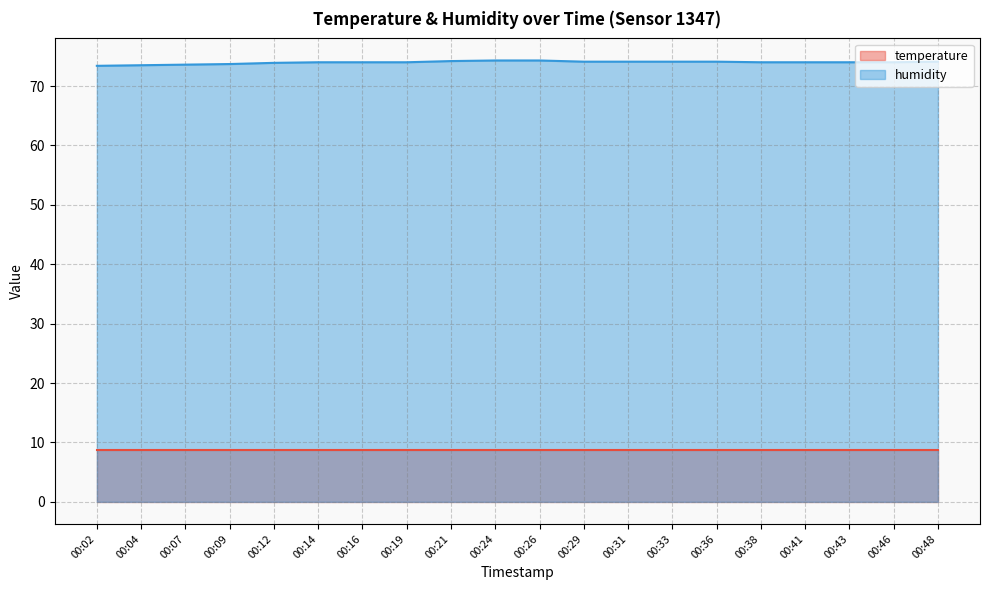

True or false: there are more than 1 points higher than both neighbors.

False